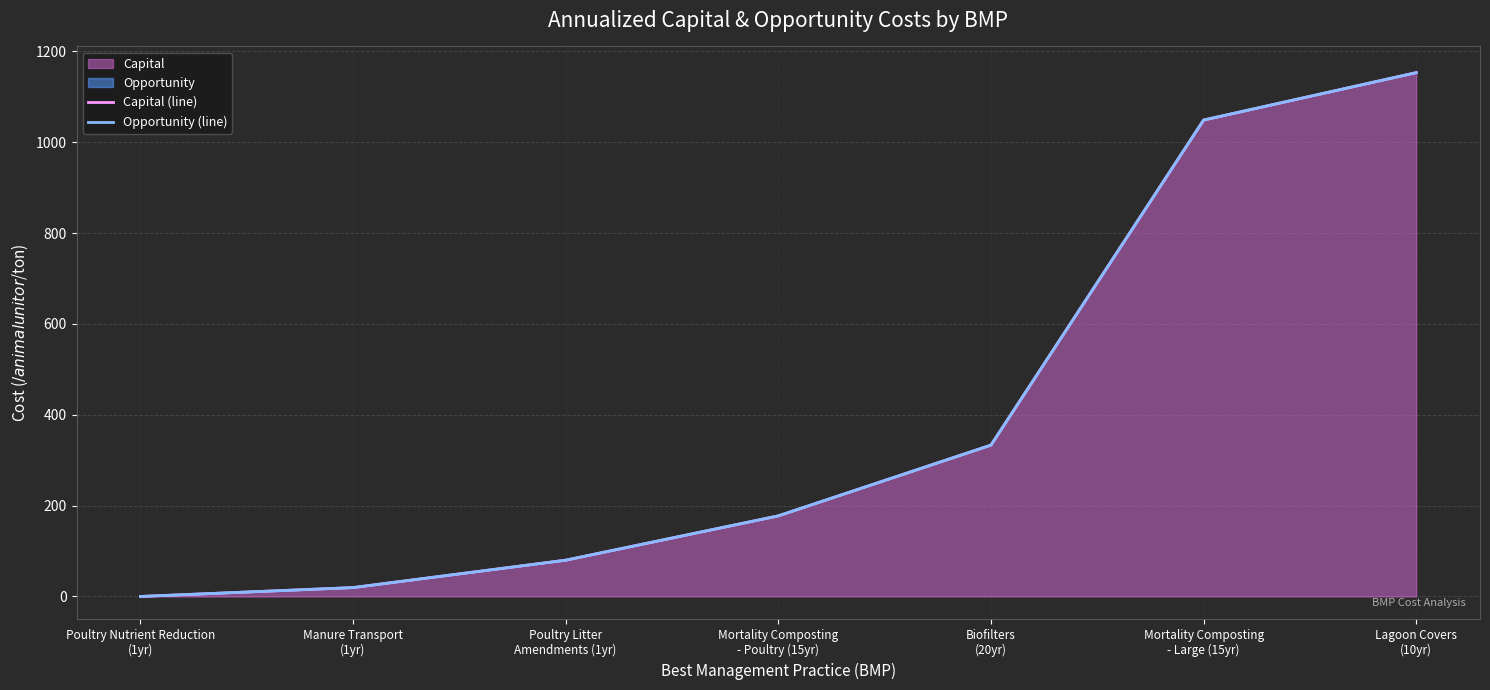

Which has a higher value, Biofilters
(20yr) or Poultry Litter
Amendments (1yr)?

Biofilters
(20yr)